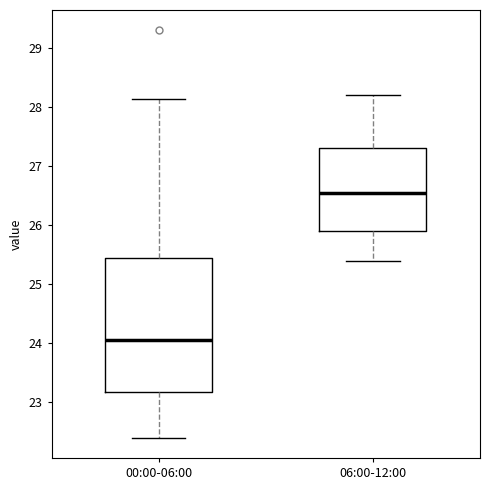

Which box is the tallest, from its lower edge to its upper edge?

00:00-06:00